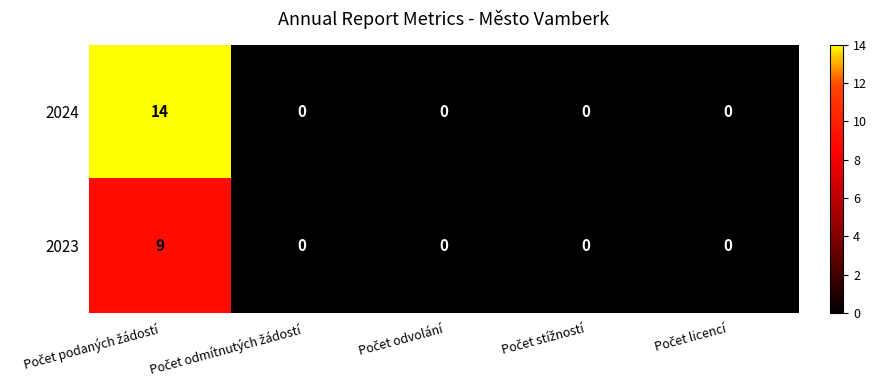

Which series has the largest total across all categories?

2024